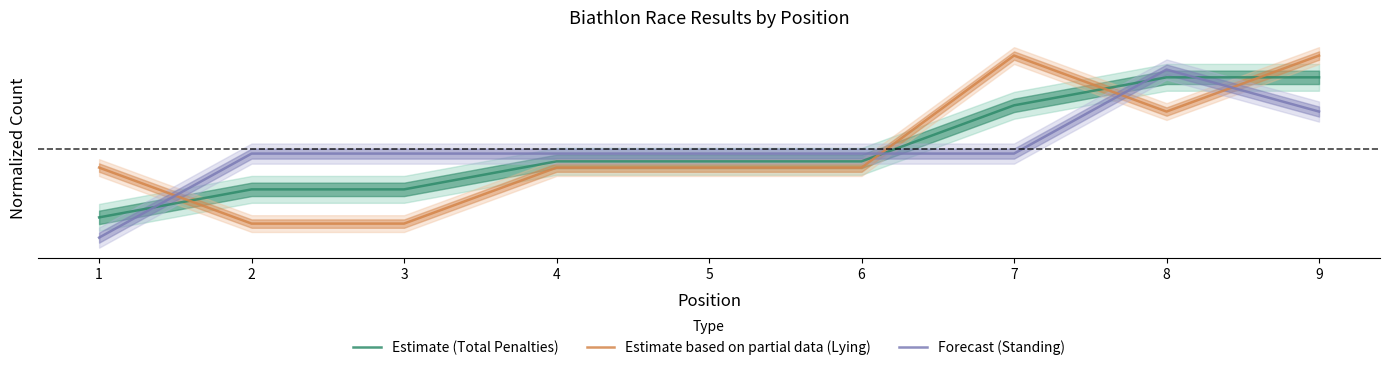

What is the minimum value for Estimate (Total Penalties)?

-0.4